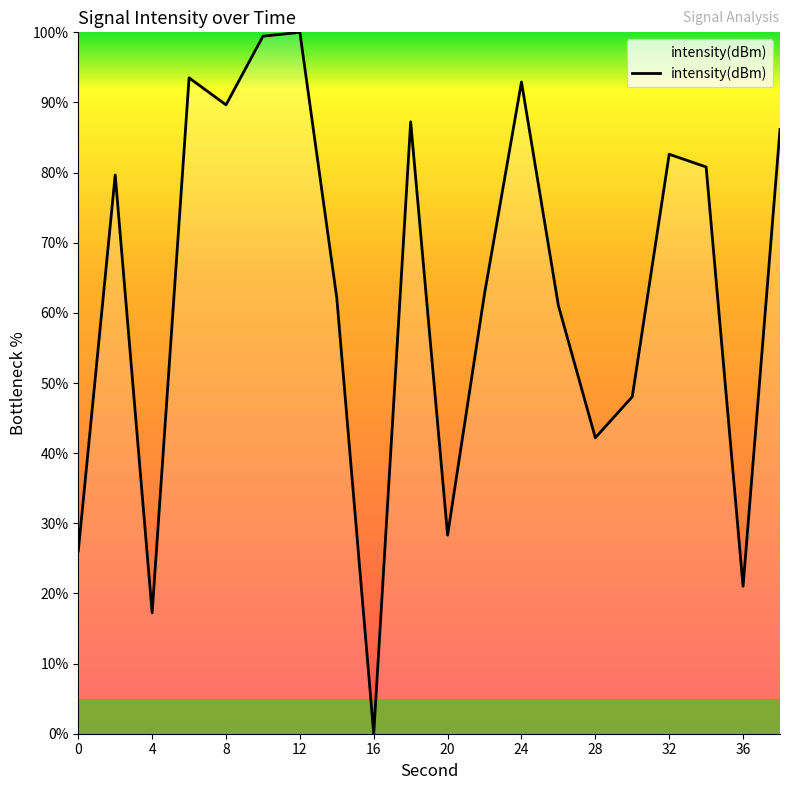

What is the maximum value shown in the chart?

100.0